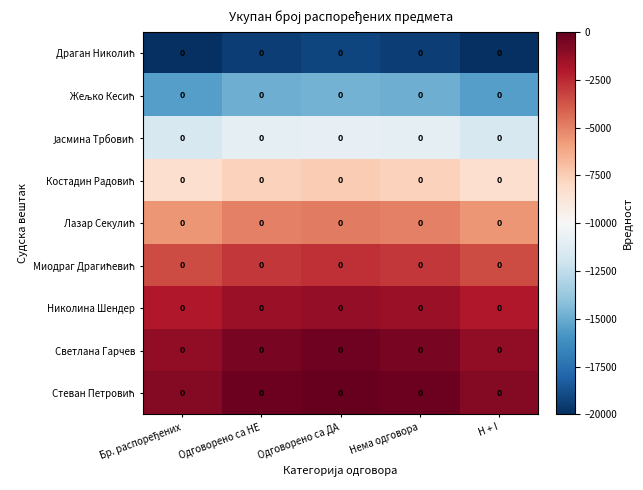

Rank the series at Нема одговора from highest to lowest value.

Стеван Петровић, Светлана Гарчев, Николина Шендер, Миодраг Драгићевић, Лазар Секулић, Костадин Радовић, Јасмина Трбовић, Жељко Кесић, Драган Николић